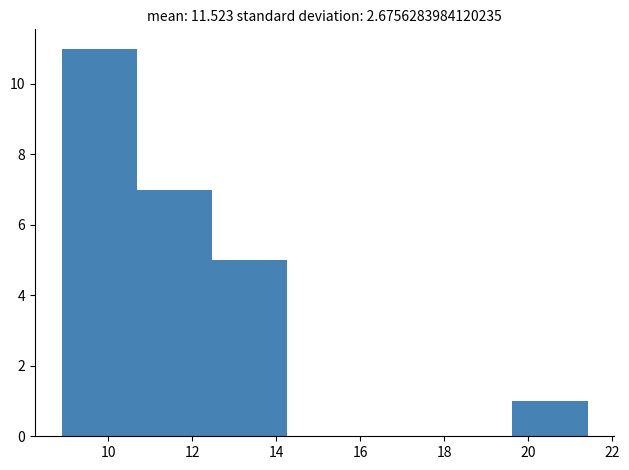

Reading left to right, list every bar in this chart as the range it spans on the x-axis followed by its height. Neither the bar edges nor the heights are printed on the chart, so give them approximately, as read against the axes.

8.8 to 10.6: 11
10.6 to 12.4: 7
12.4 to 14.2: 5
14.2 to 16.0: 0
16.0 to 17.8: 0
17.8 to 19.6: 0
19.6 to 21.4: 1